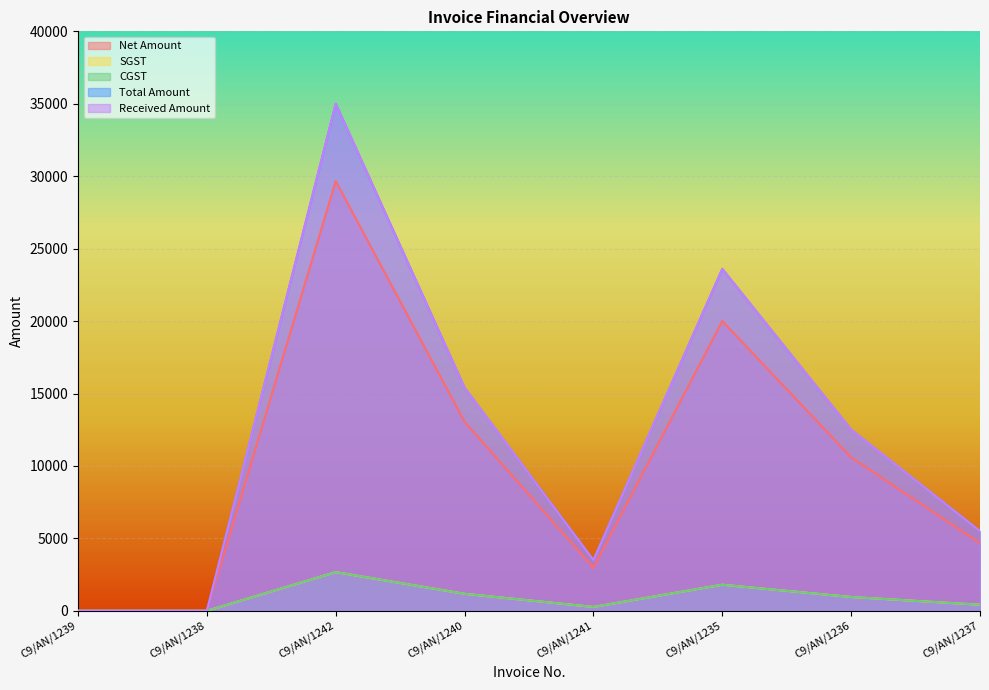

Reading left to right, extract all data points from this chart.

Net Amount: 0.0	0.0	29661.0	13050.8	2966.1	20000.0	10593.2	4661.0
SGST: 0.0	0.0	2669.5	1174.6	266.9	1800.0	953.4	419.5
CGST: 0.0	0.0	2669.5	1174.6	266.9	1800.0	953.4	419.5
Total Amount: 0.0	0.0	35000.0	15400.0	3500.0	23600.0	12500.0	5500.0
Received Amount: 0.0	0.0	35000.0	15400.0	3500.0	23600.0	12500.0	5500.0